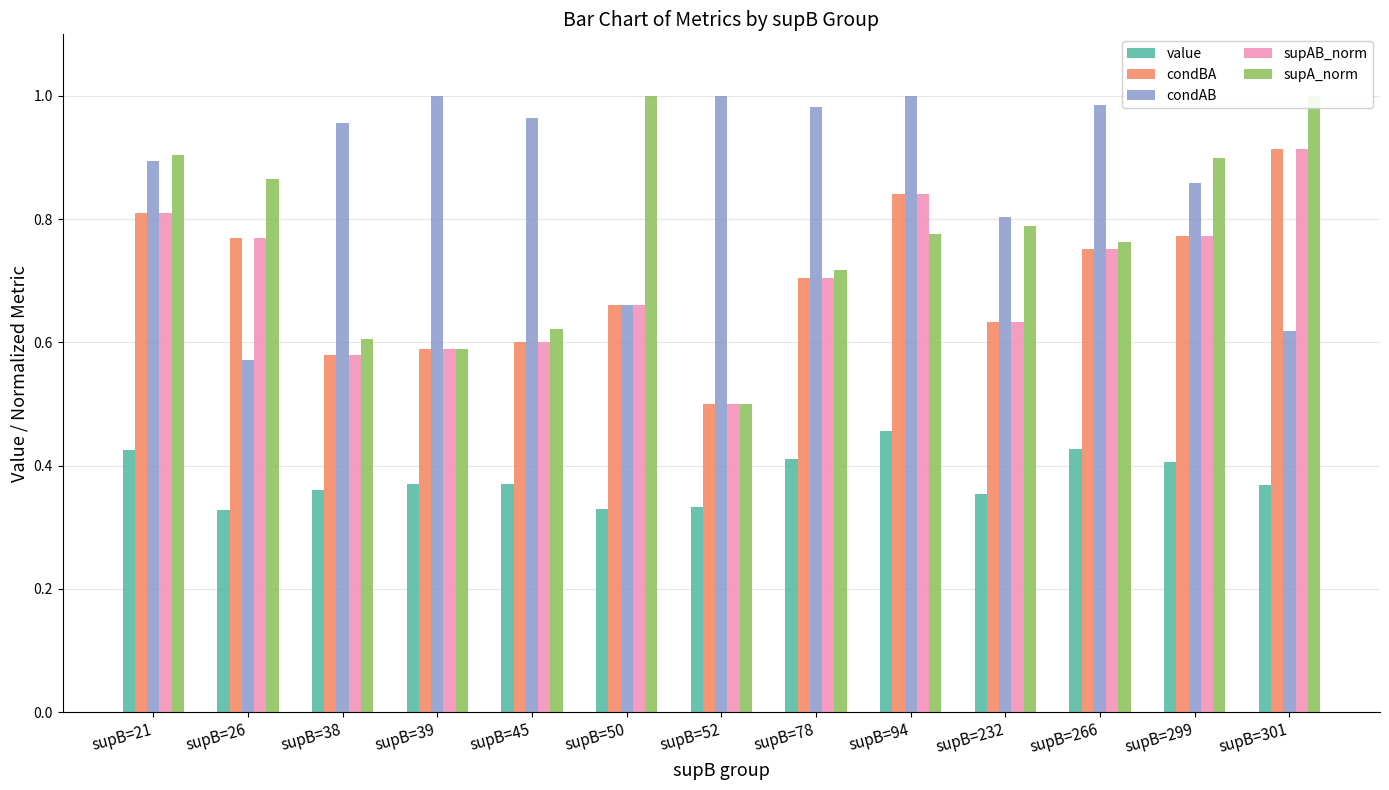

What is the value of the condBA bar at the 2nd from the left?

0.8